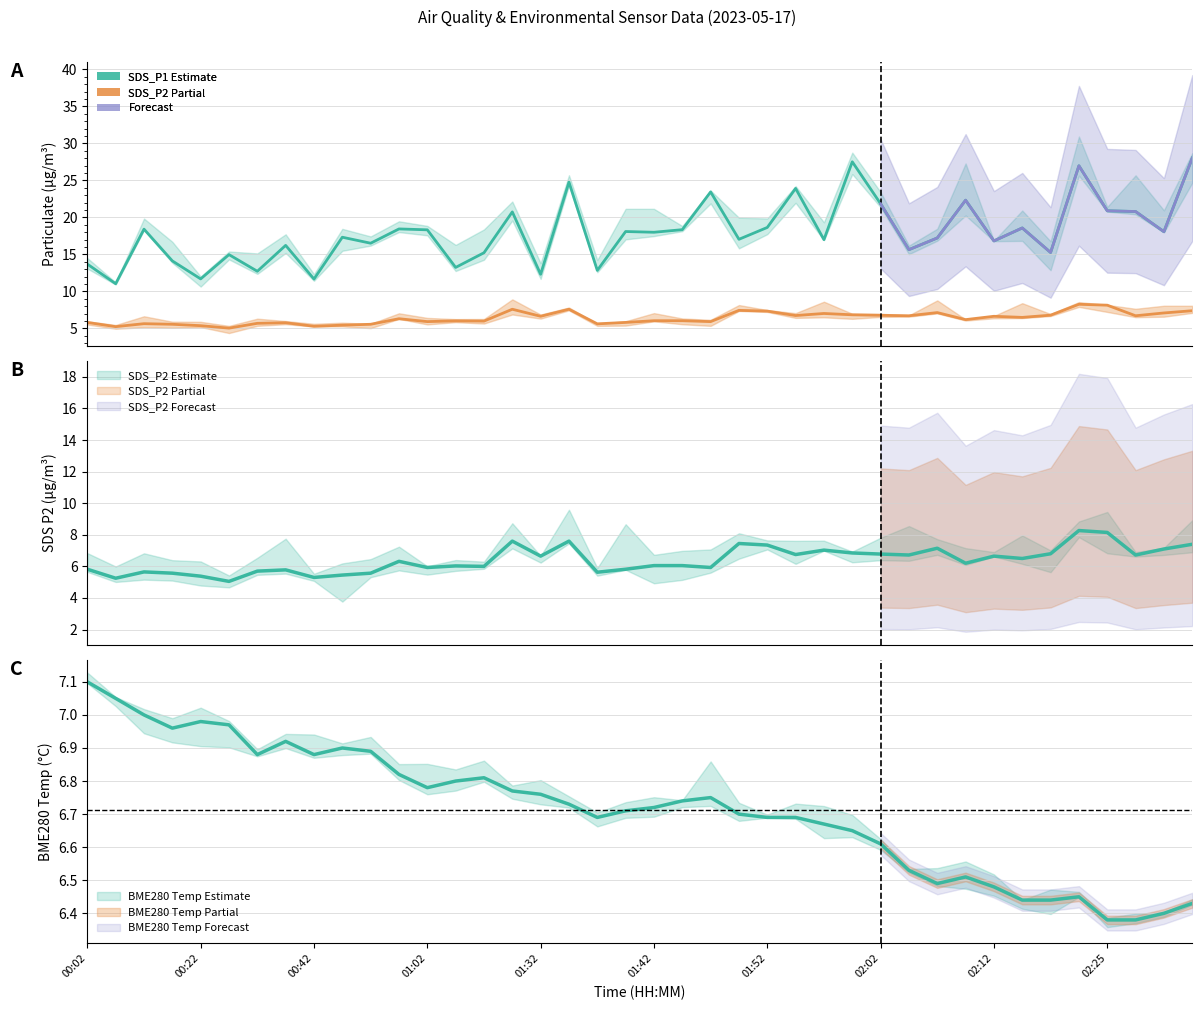

Which series has the largest total across all categories?

SDS_P1